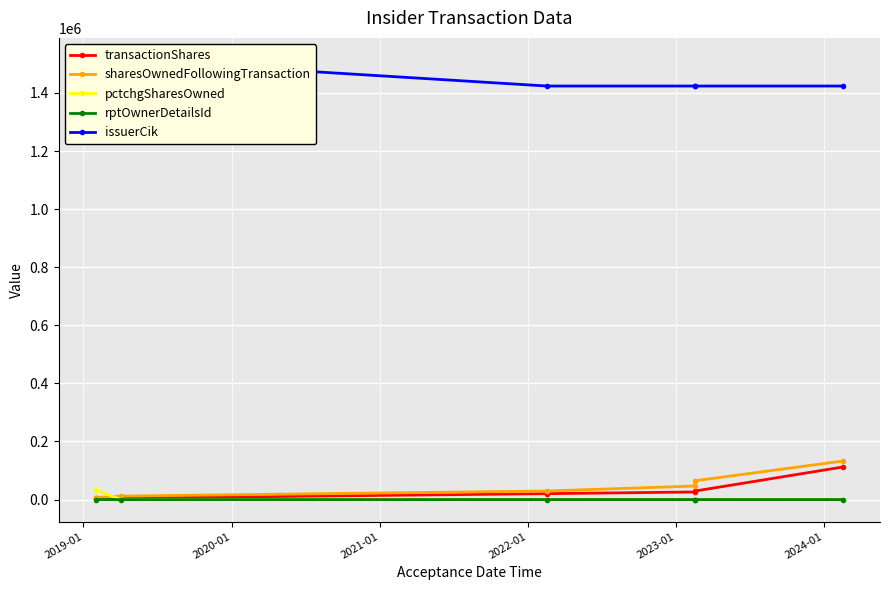

Which series changed the most between 2020-01 and 2024-01?

sharesOwnedFollowingTransaction